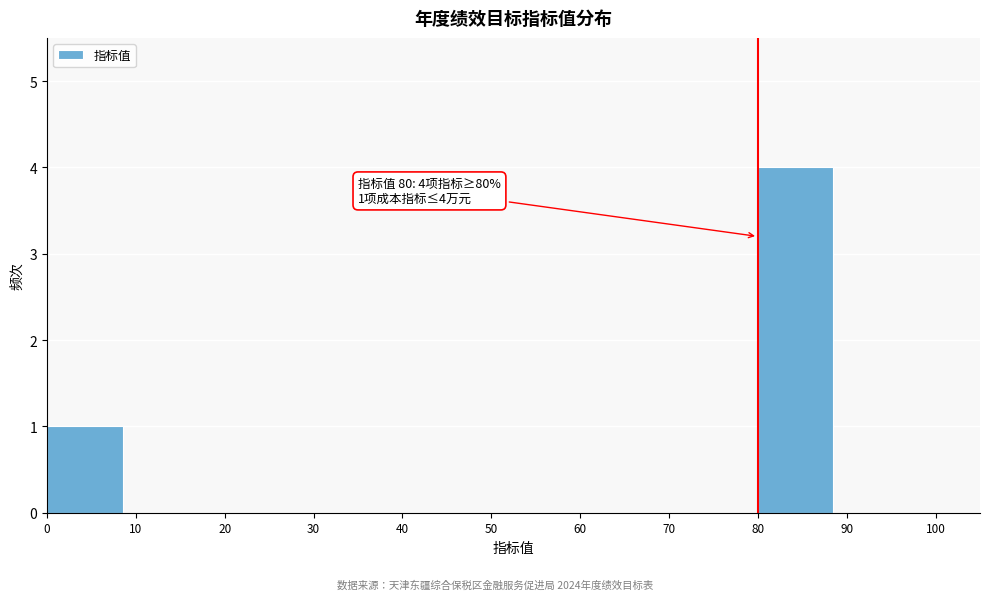

Which range on the x-axis has the tallest bar?

80 to 90